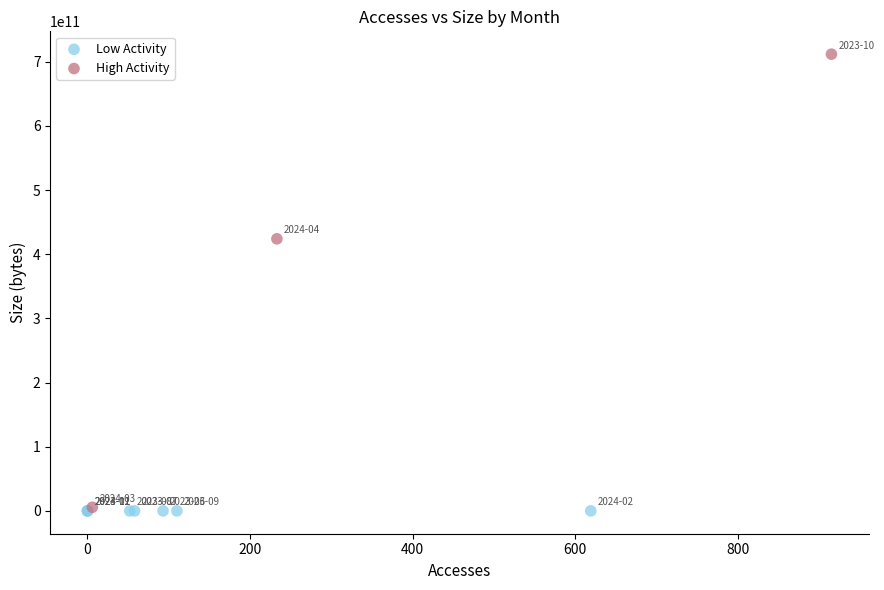

Which series contains the highest Y value?

High Activity